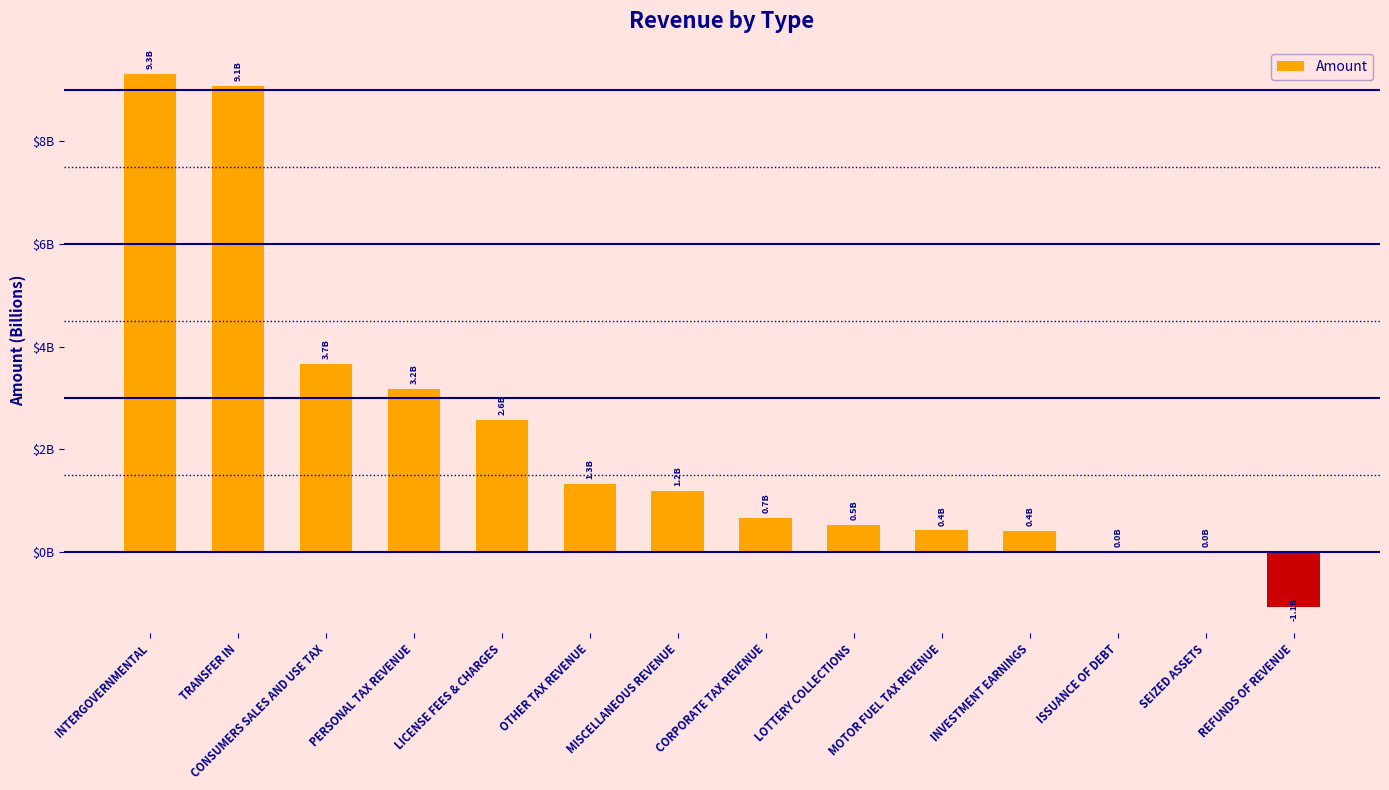

What is the ratio of the value at LICENSE FEES & CHARGES to the value at ISSUANCE OF DEBT?

1545.4